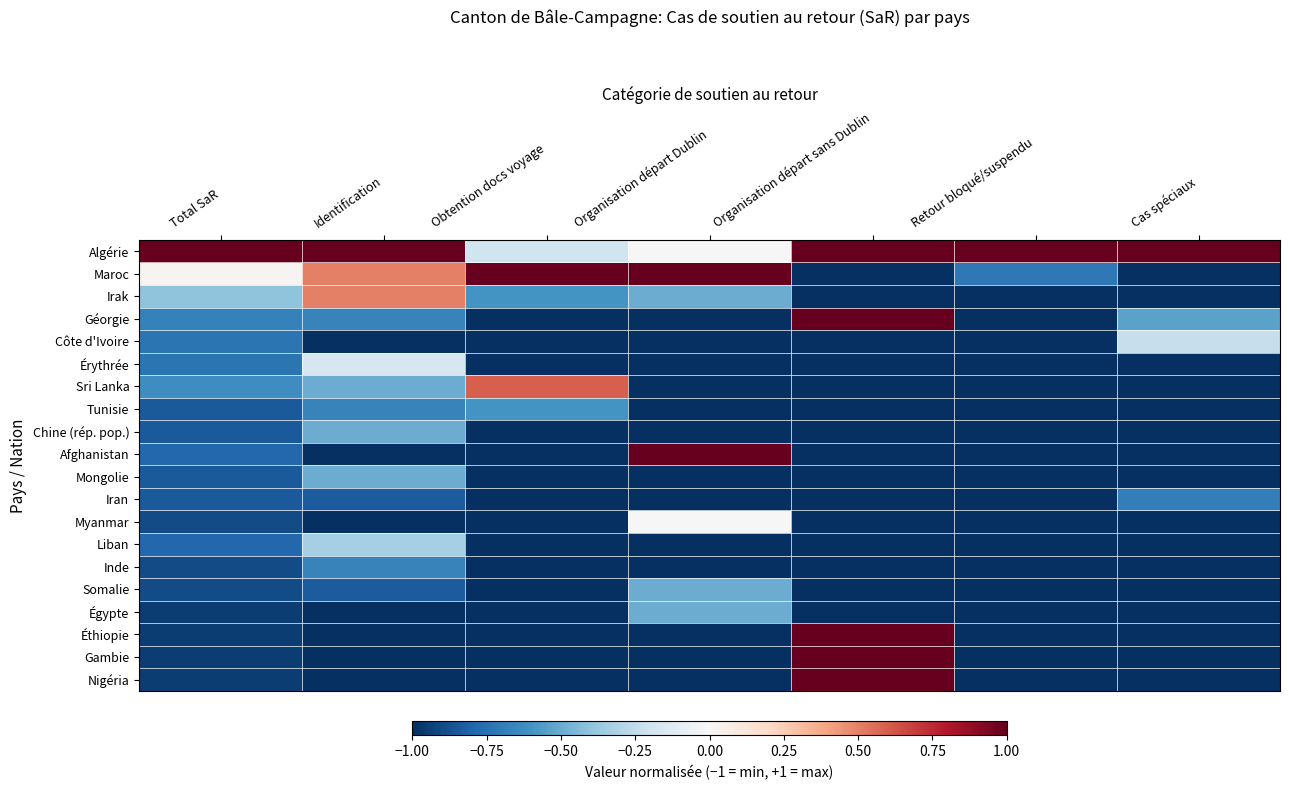

Count the number of categories in the chart.

7